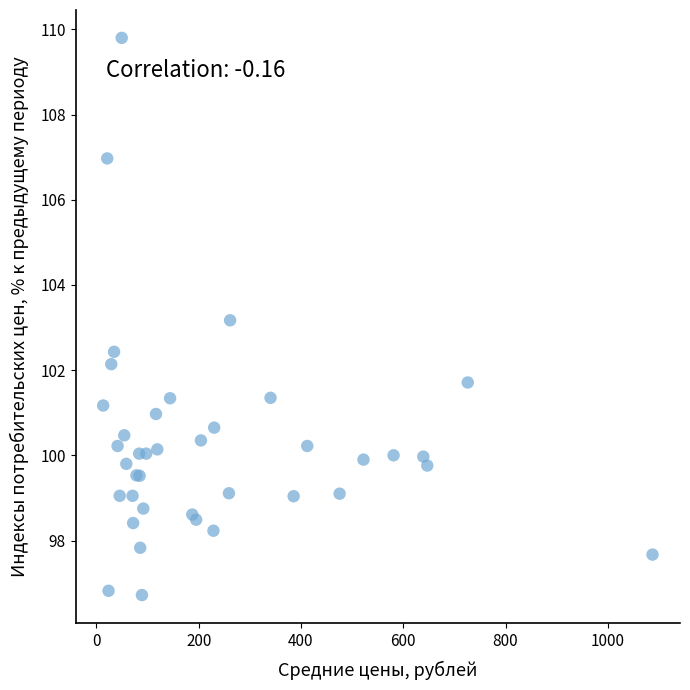

What Y value in the scatter plot is closest to 103?

103.2